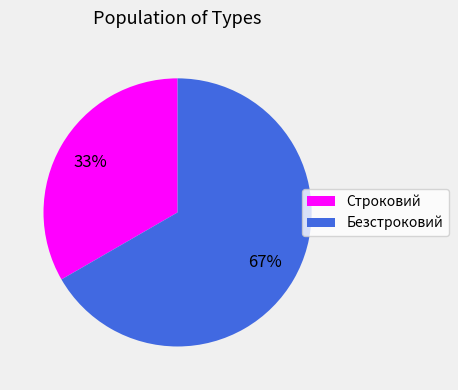

Rank the categories by value from lowest to highest.

Строковий, Безстроковий